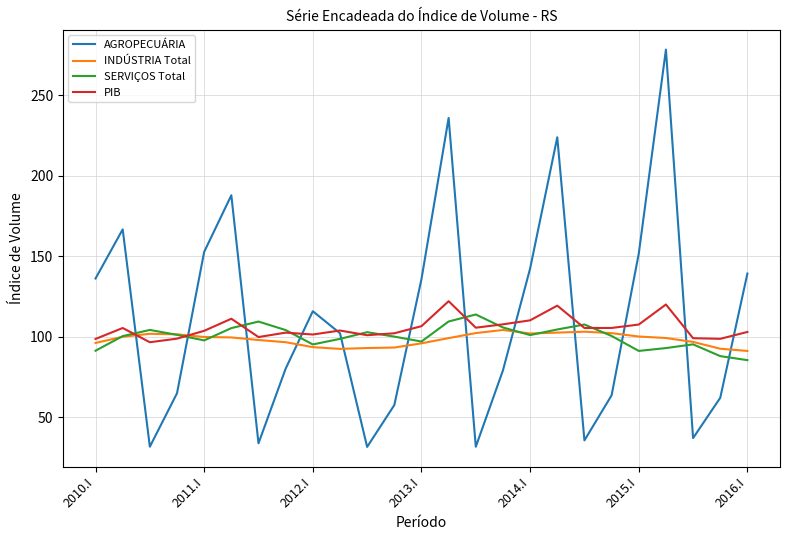

What is the smallest value displayed?

31.7